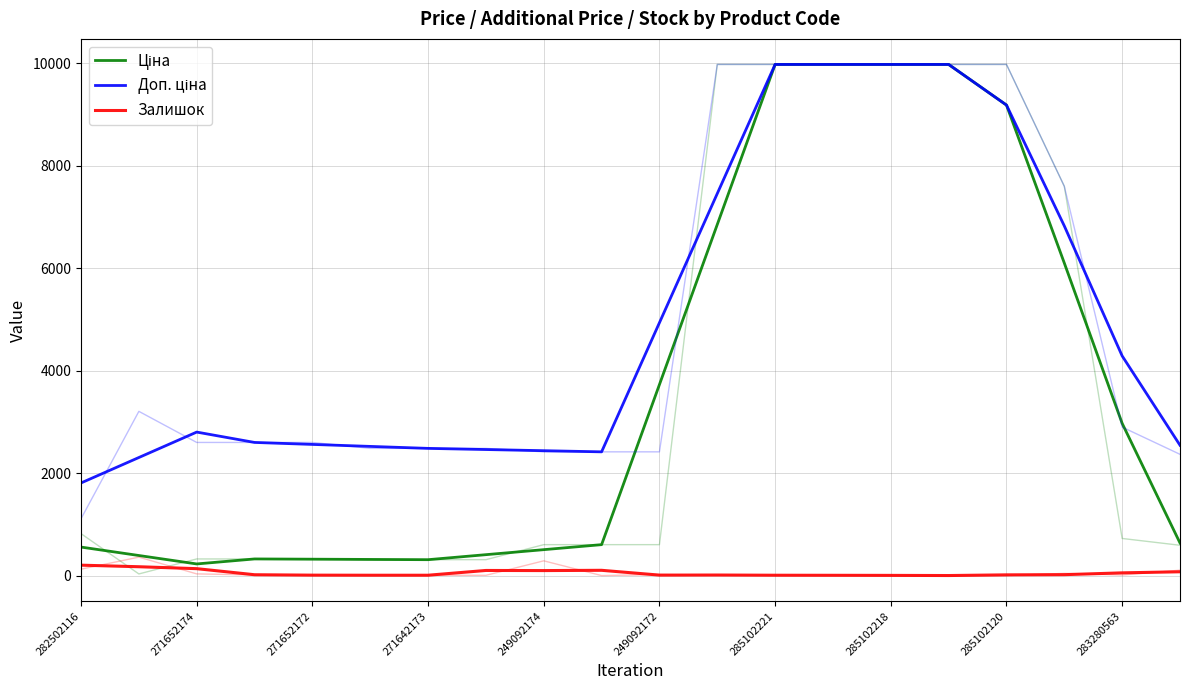

In Залишок, how many points are higher than both neighbors (excluding endpoints)?

3